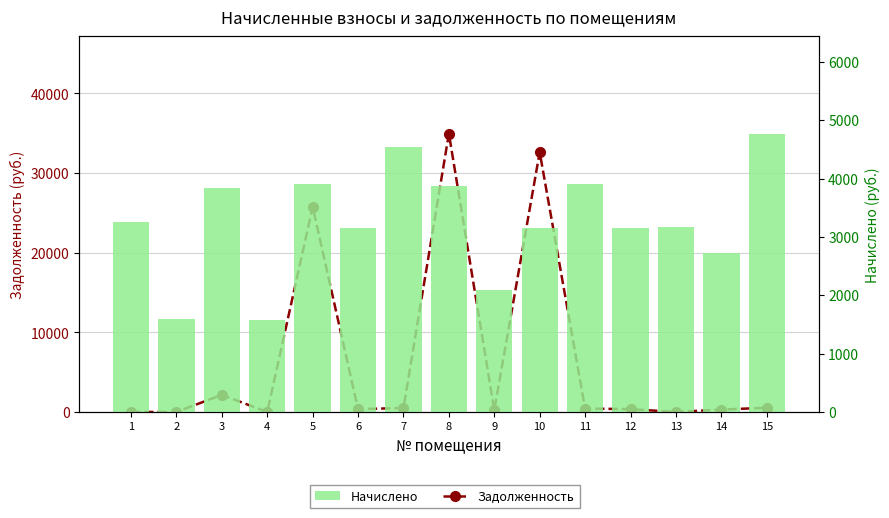

What is the total value across all series at 12?

3501.5